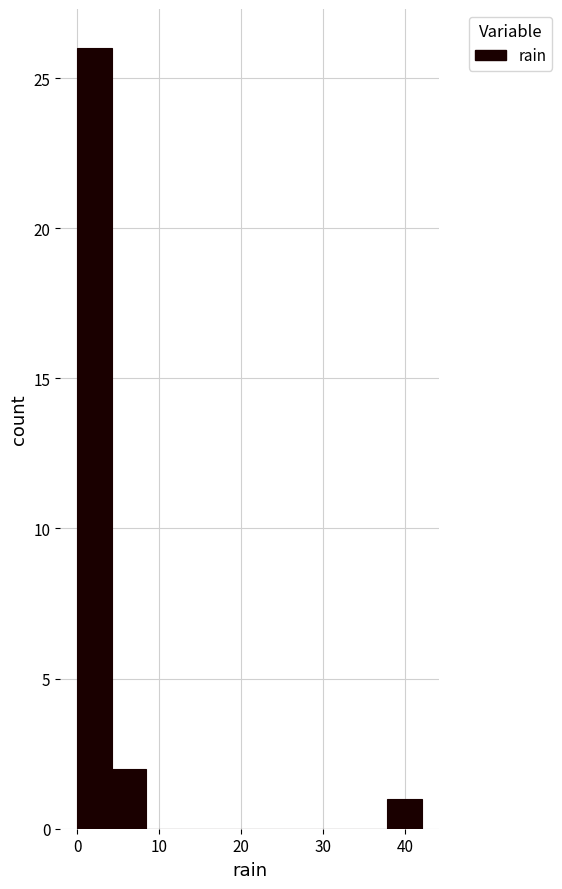

Reading left to right, transcribe this chart: for each bar, give the range it covers on the x-axis and its height. Neither the bar edges nor the heights are printed on the chart, so give them approximately, as read against the axes.

0.0 to 4.2: 26
4.2 to 8.4: 2
8.4 to 12.6: 0
12.6 to 16.8: 0
16.8 to 21.0: 0
21.0 to 25.2: 0
25.2 to 29.4: 0
29.4 to 33.6: 0
33.6 to 37.8: 0
37.8 to 42.0: 1